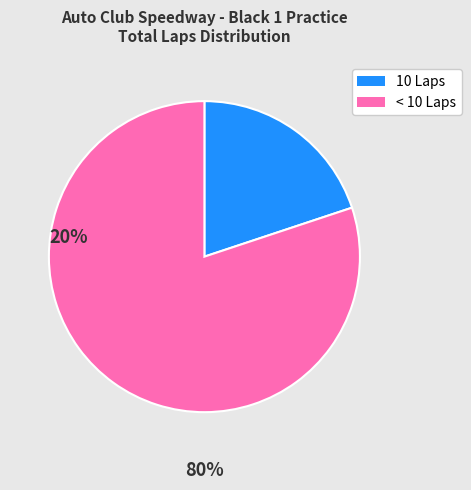

Is there any slice that represents more than half of the pie?

Yes